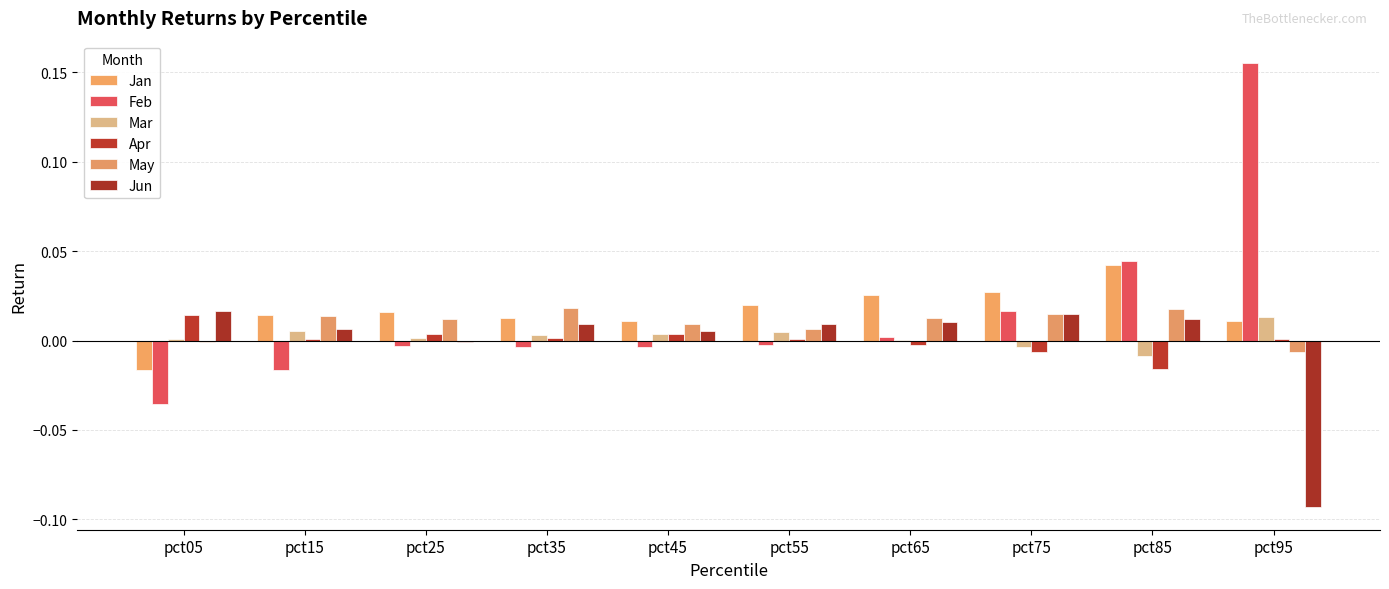

How many data points in Feb are above 0?

4